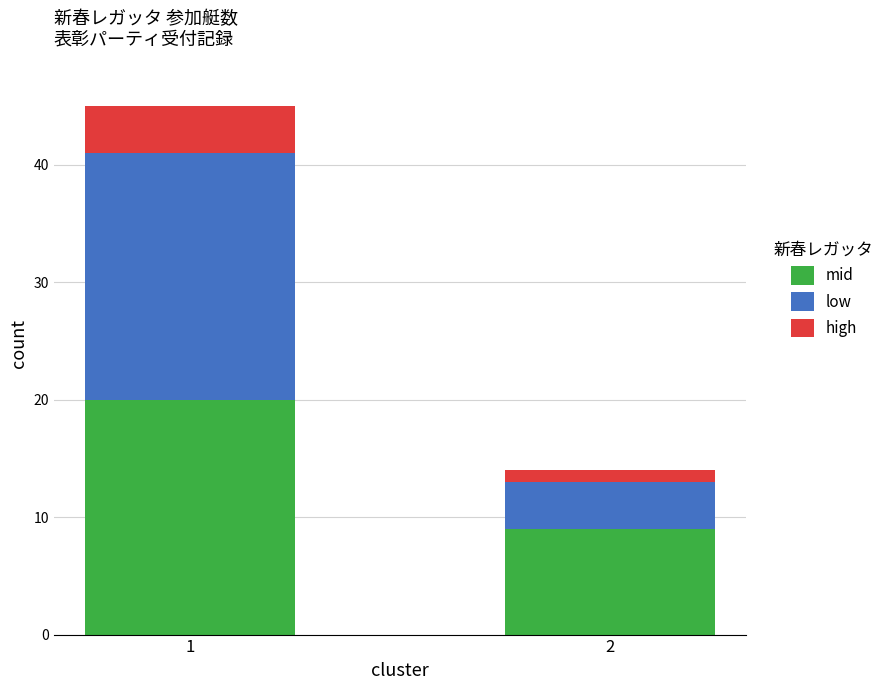

The mid series shows 30 at 1. True or false?

False